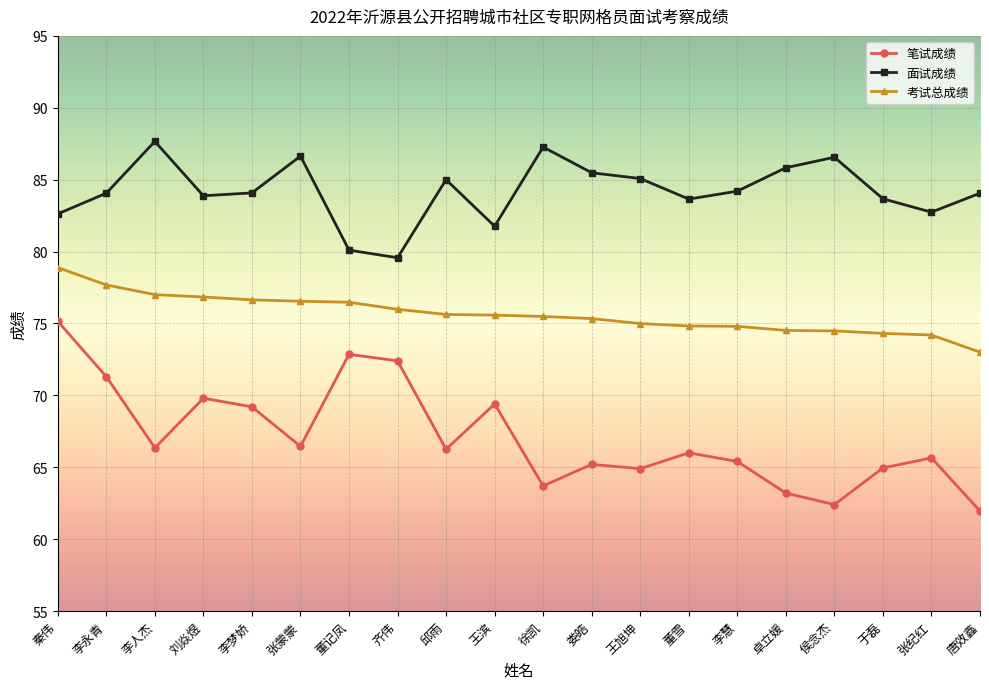

What are all the series names shown in the legend?

笔试成绩, 面试成绩, 考试总成绩